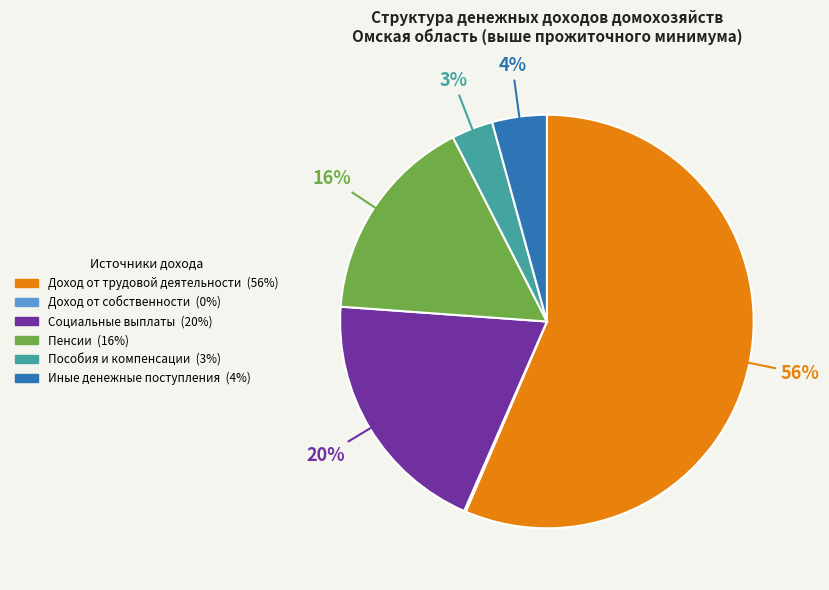

Is there any slice that represents more than half of the pie?

Yes